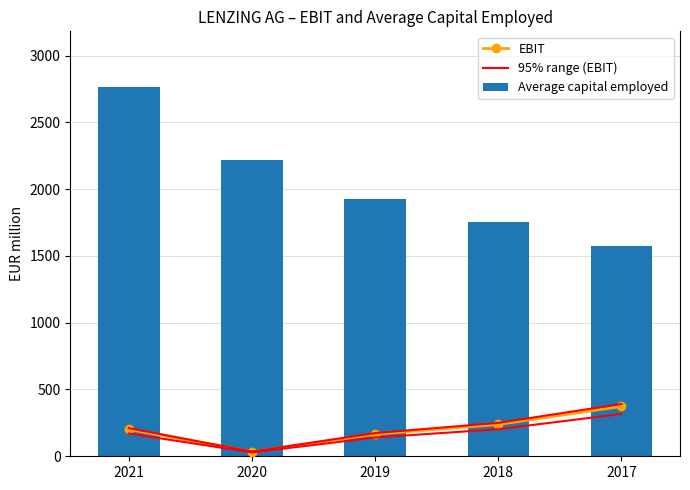

What are all the series names shown in the legend?

EBIT, 95% range (EBIT), Average capital employed